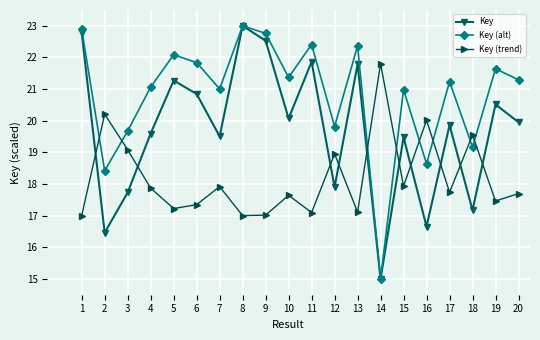

Which category has the highest value across all series?

8